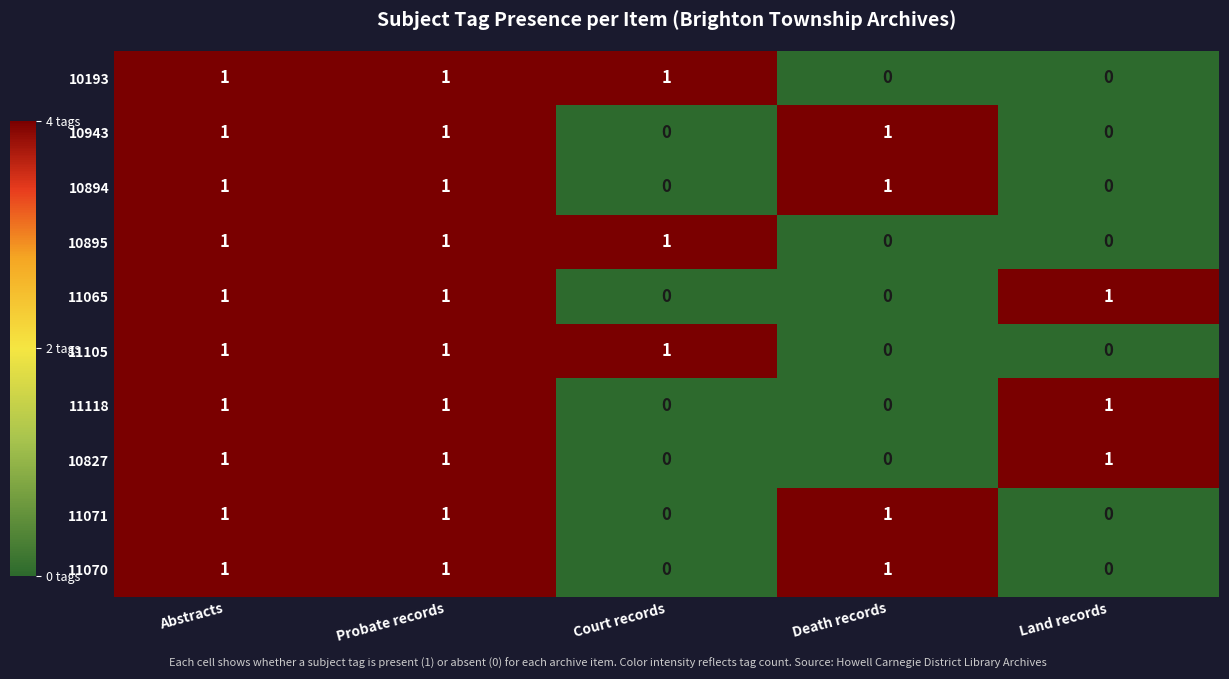

How many series are shown in this chart?

10